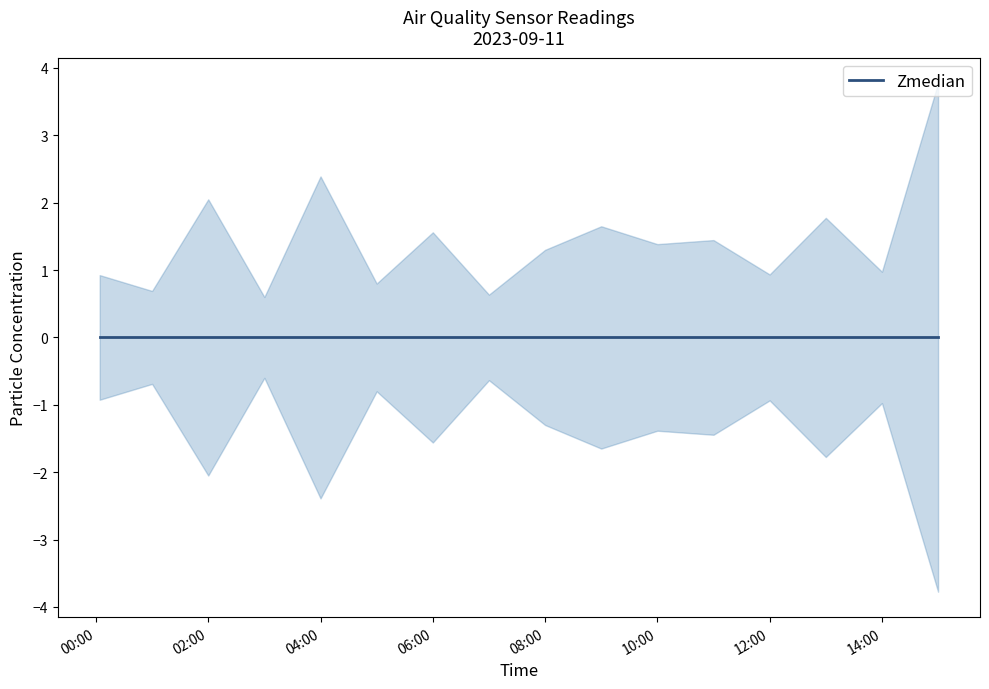

True or false: SDS_P1 and SDS_P2 intersect in this chart.

False